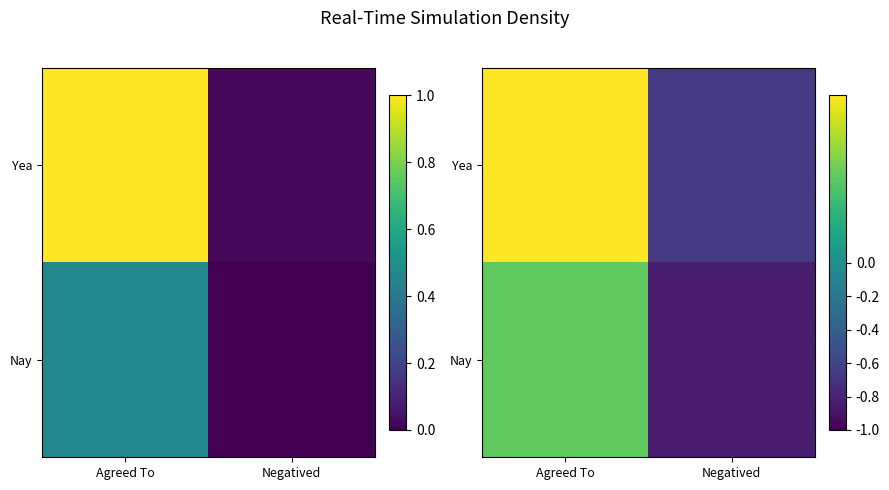

What is the difference between the highest and lowest values at Negatived?

0.2